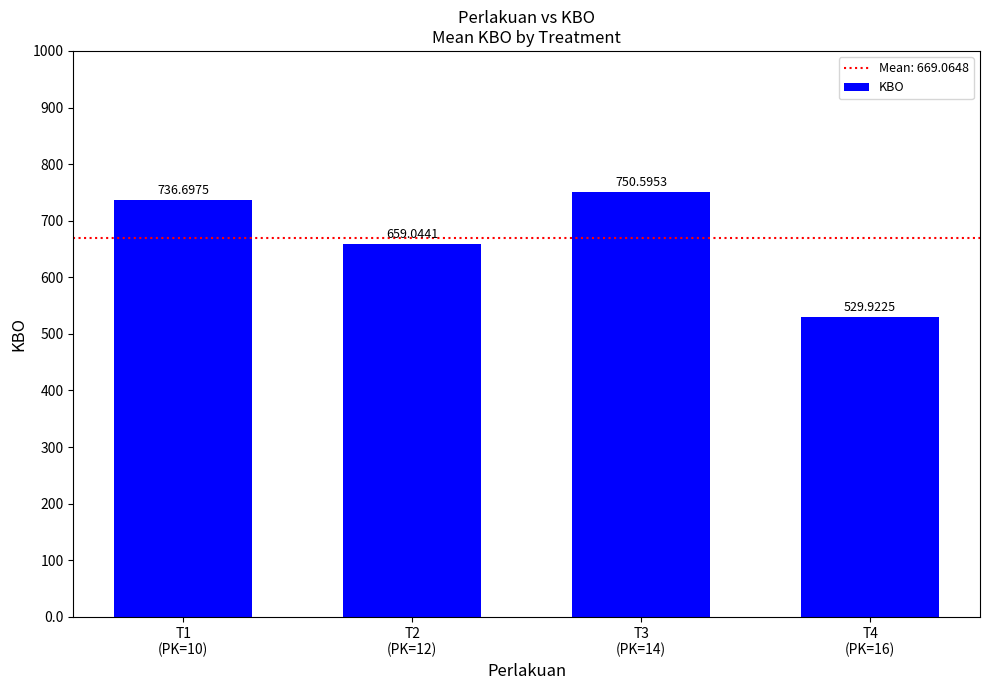

Reading left to right, list all the values displayed in this chart.

736.7	659.0	750.6	529.9